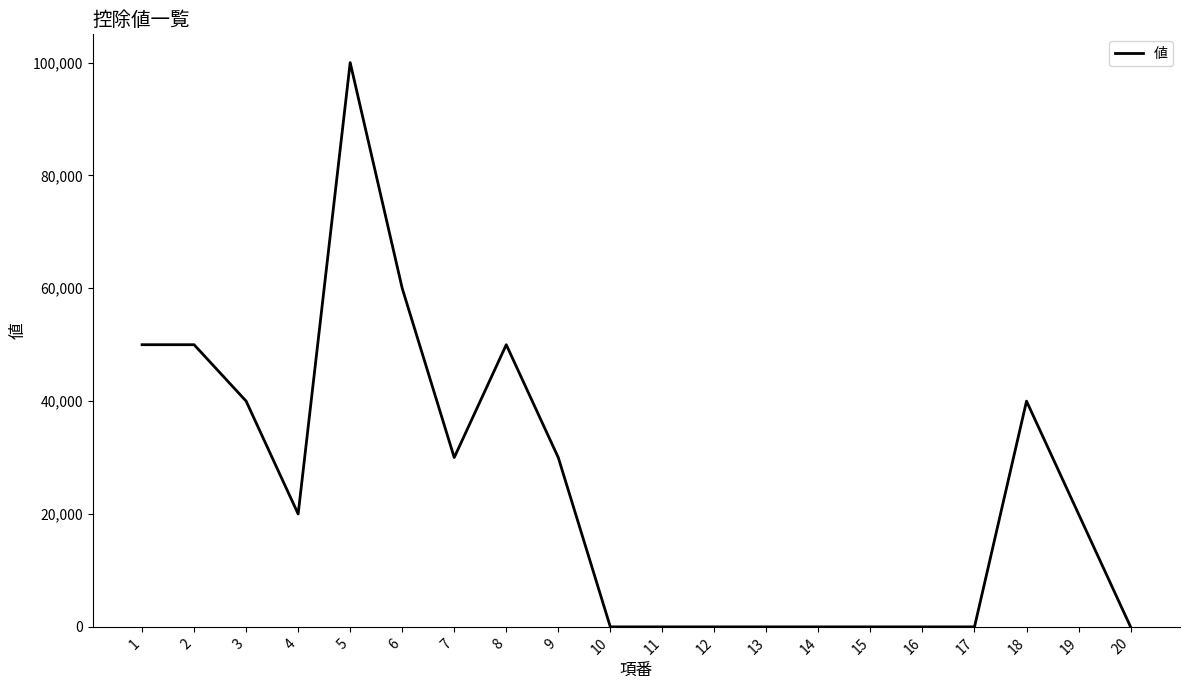

What is the change in value from 4 to 12?

-20000